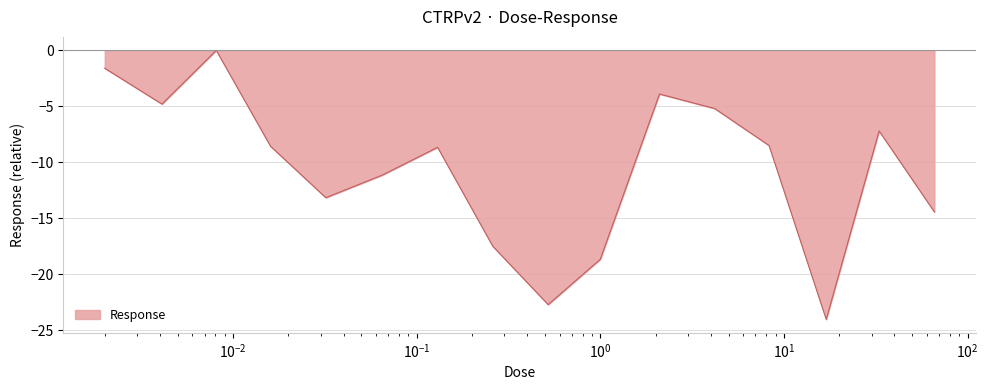

What is the minimum value shown in the chart?

-24.0